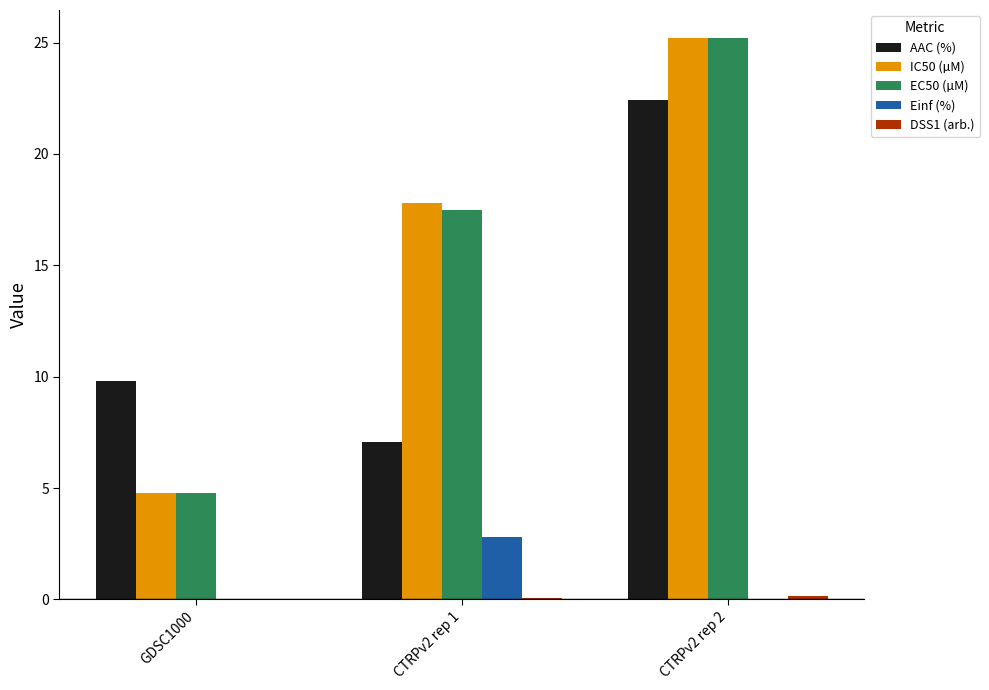

At which label does IC50 (µM) reach its peak?

CTRPv2 rep 2